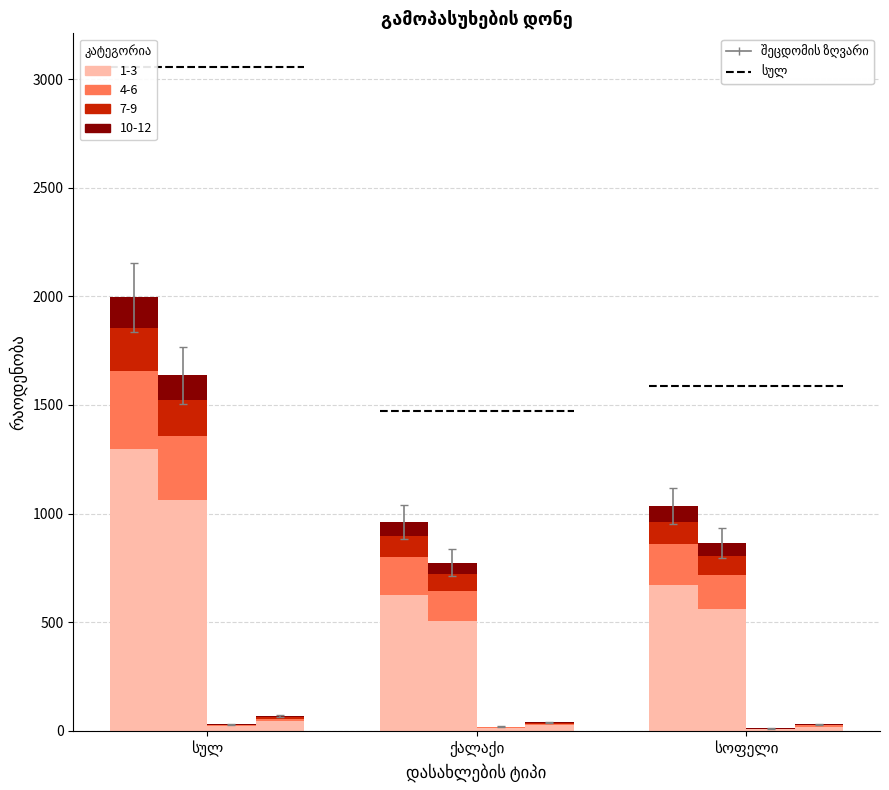

At which label does ინტერვიუ ჩატარდა reach its peak?

სულ